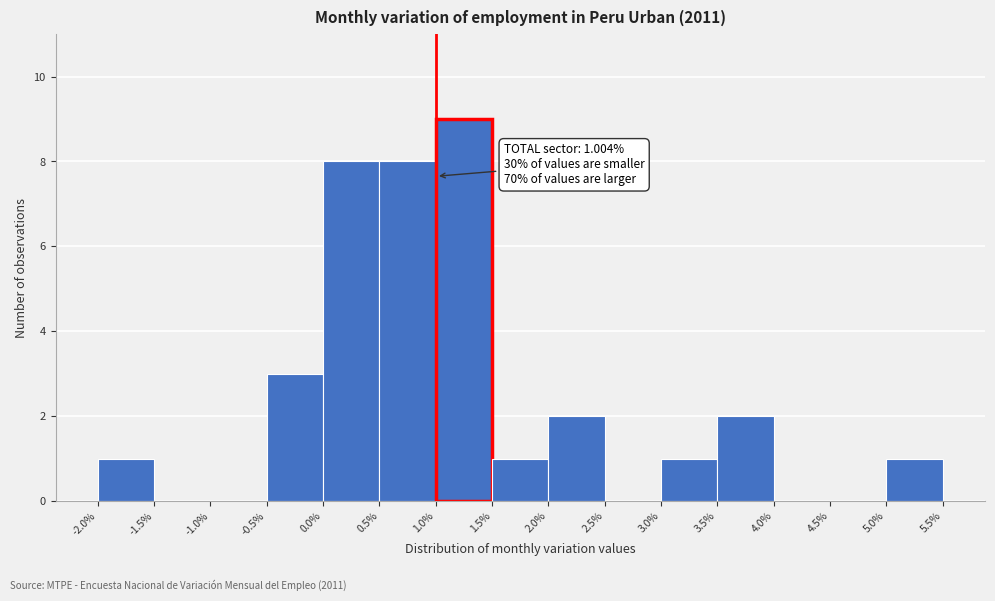

Over which range of the x-axis is the bar tallest?

1.0% to 1.5%